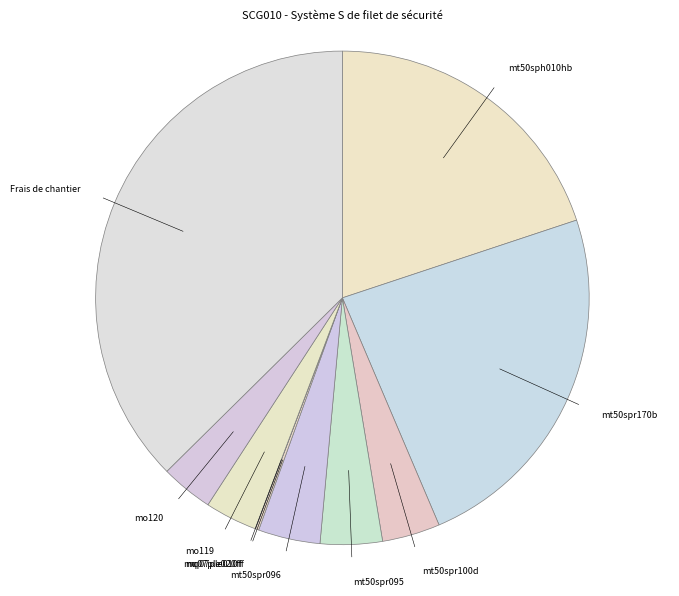

The Frais de chantier slice represents 46% of the pie. True or false?

False